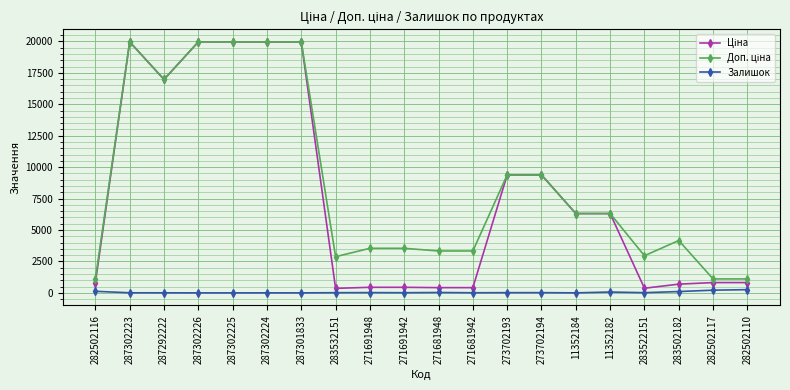

What is the greatest value displayed?

19964.2